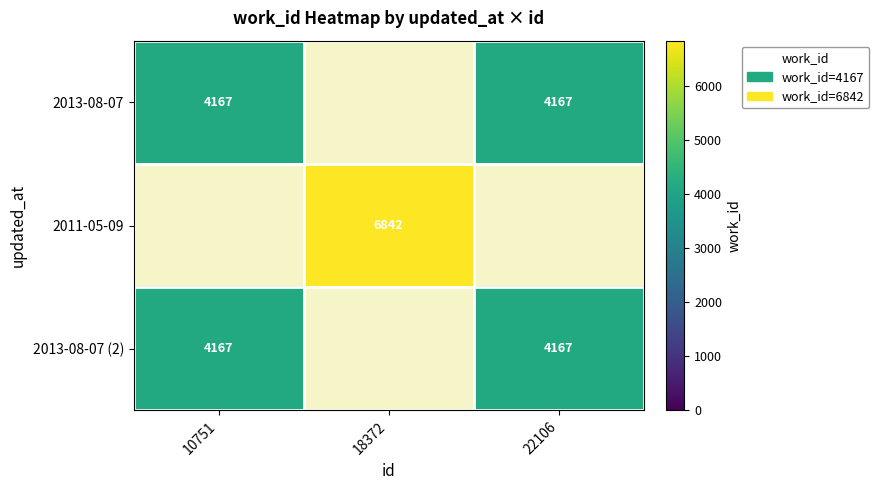

What is the smallest value displayed?

4167.0